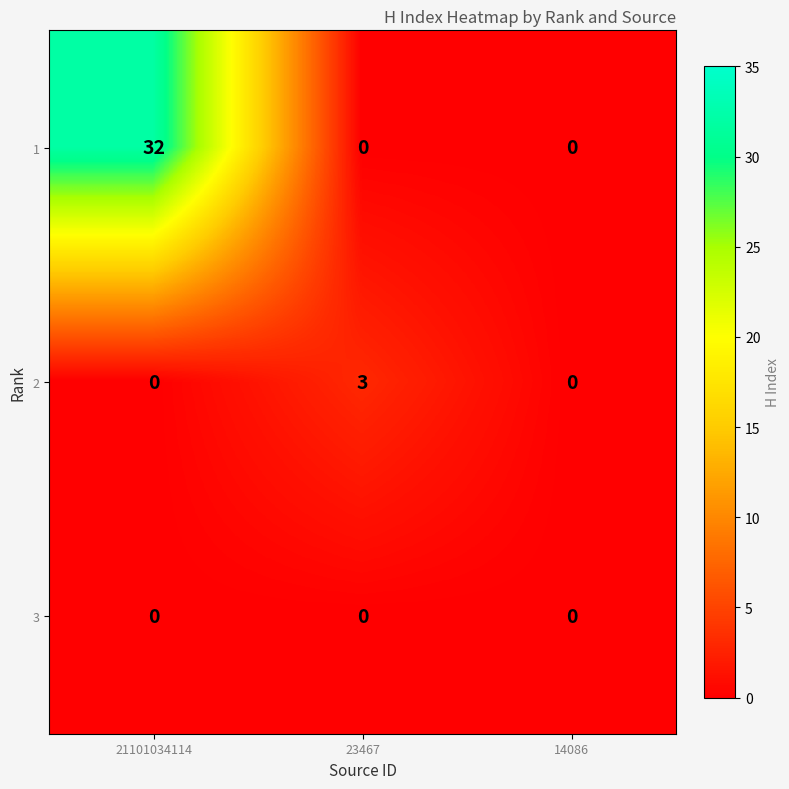

Count the 2 values in the range 0 to 3.

3